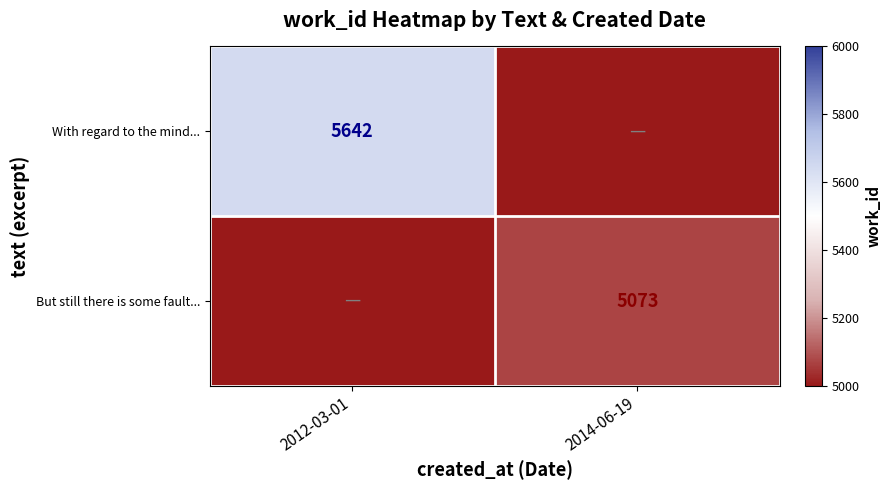

The With regard to the mind... series shows 10026 at 2012-03-01. True or false?

False